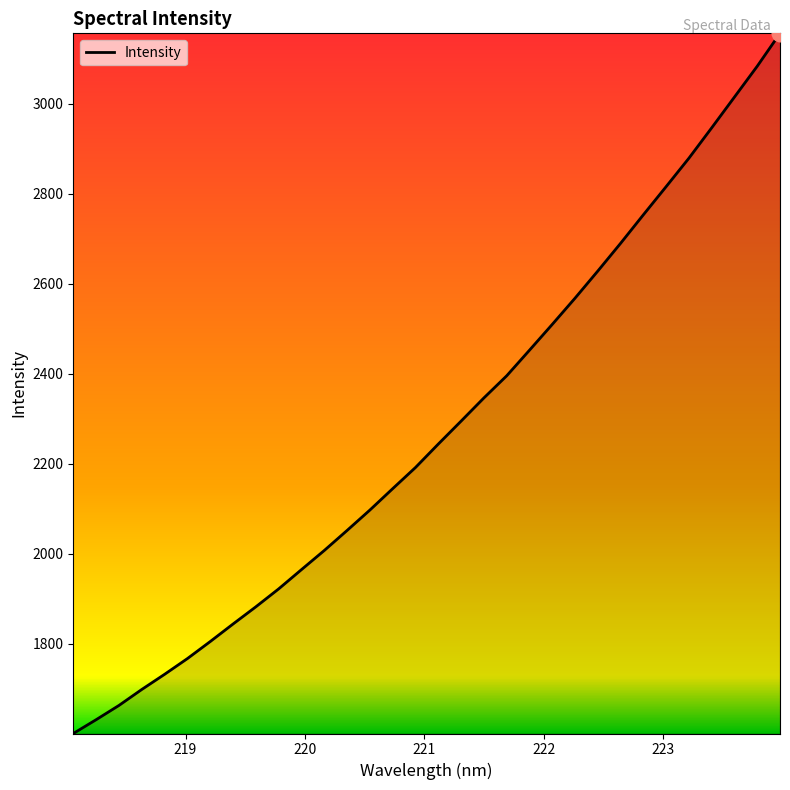

How many lines are shown in the chart?

1